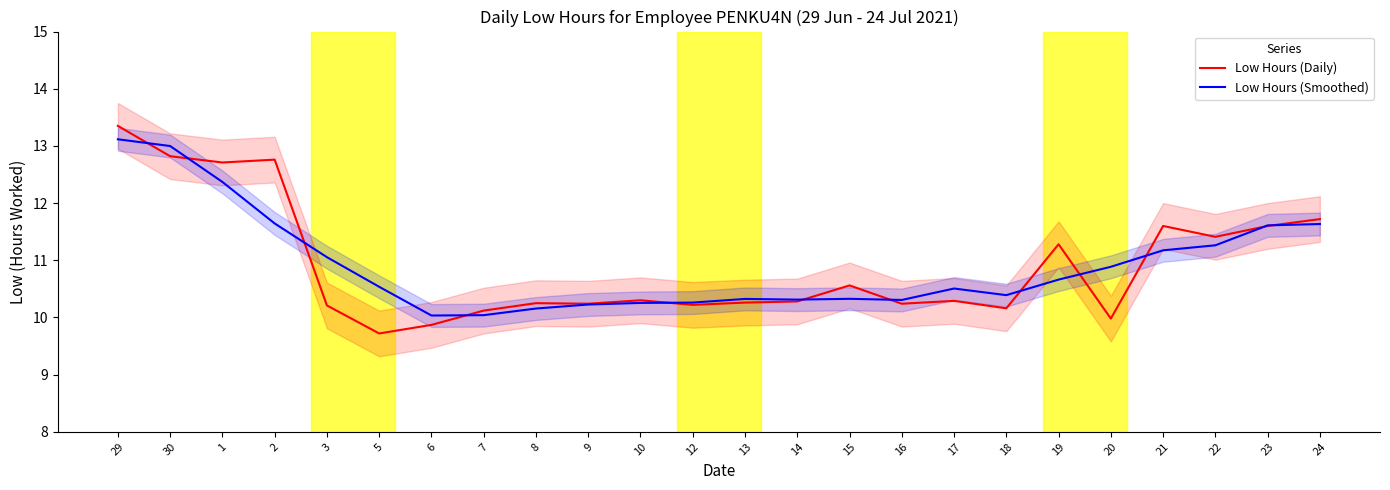

What is the spread (max minus min) of values at 22?

0.1